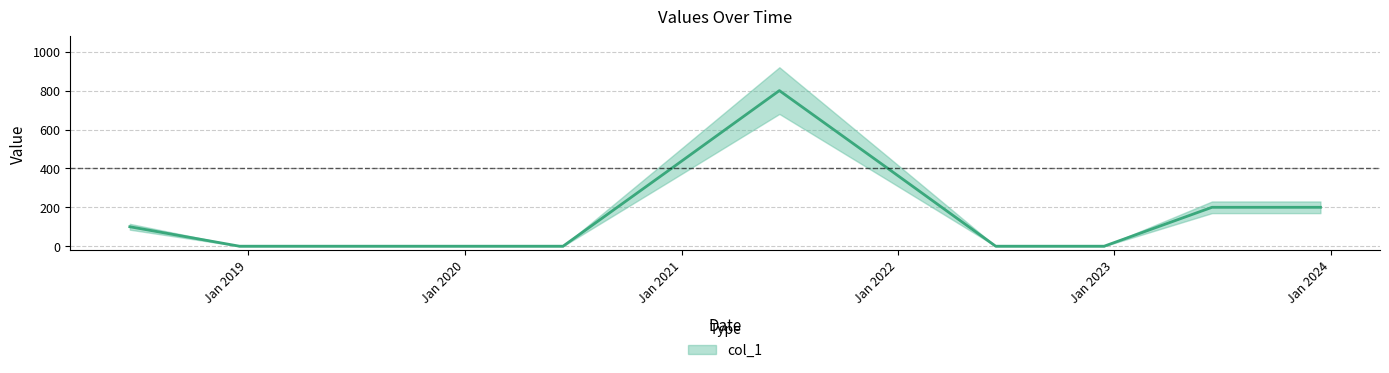

List the labels in order of value, smallest first.

20181217, 20190617, 20191216, 20200615, 20220615, 20221215, 20180615, 20230615, 20231215, 20201215, 20211215, 20210615